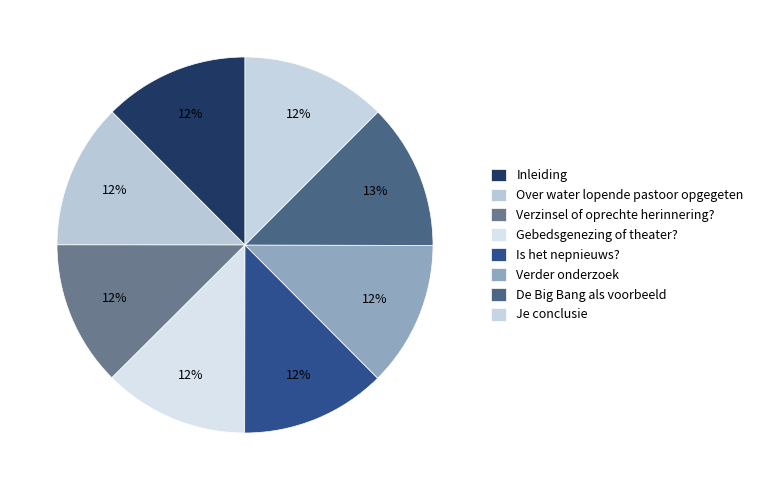

To the nearest percent, what is the average slice percentage?

12%